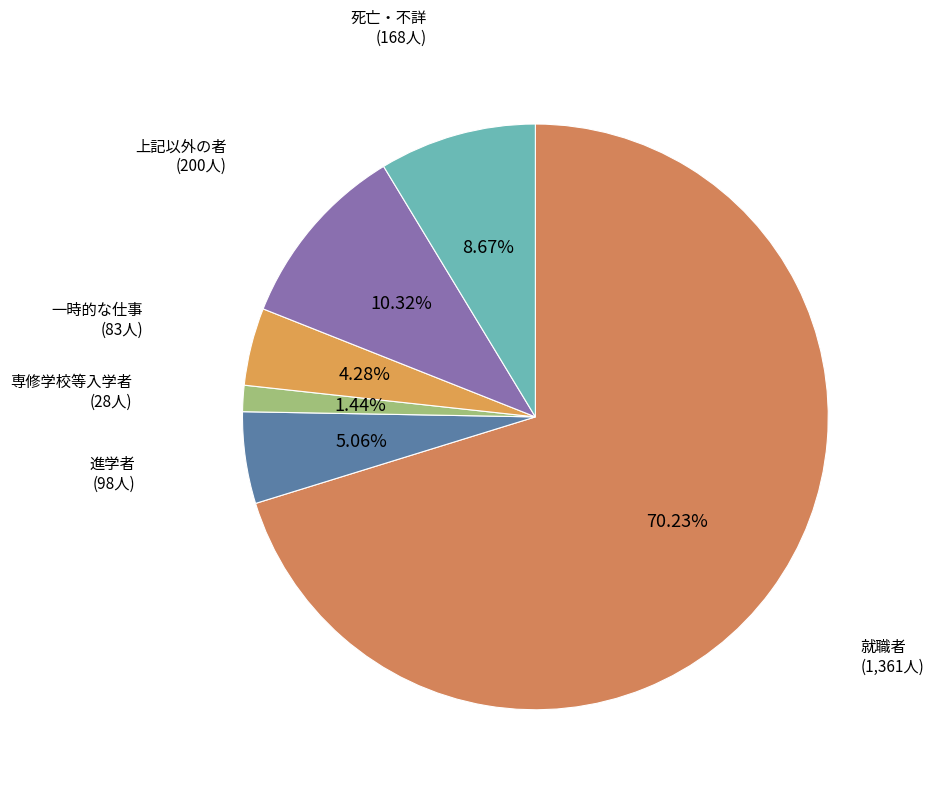

How many segments does this pie chart have?

6